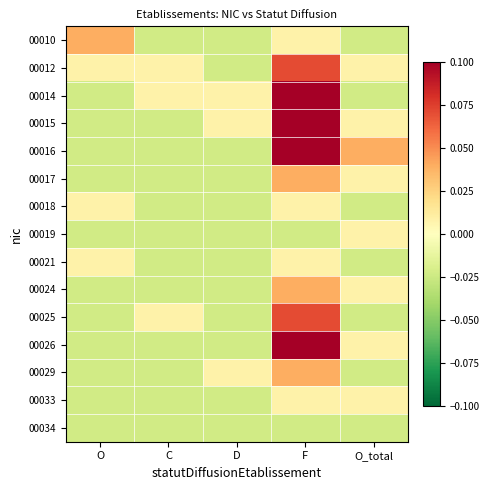

Between D and F, which is larger?

F